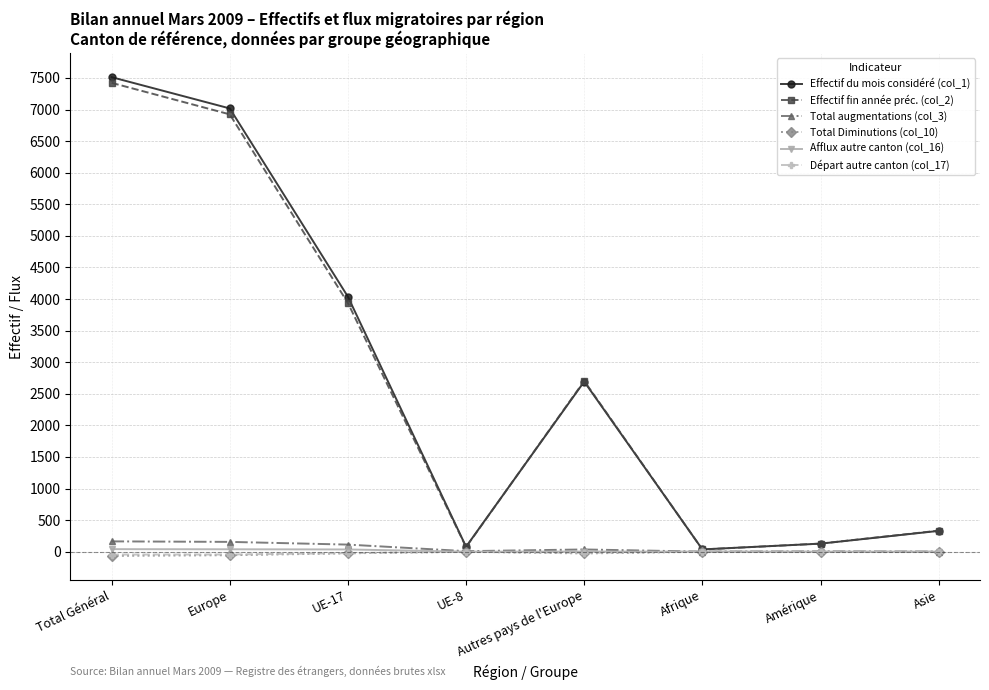

Where is the first local maximum for Effectif fin année préc. (col_2)?

Autres pays de l'Europe